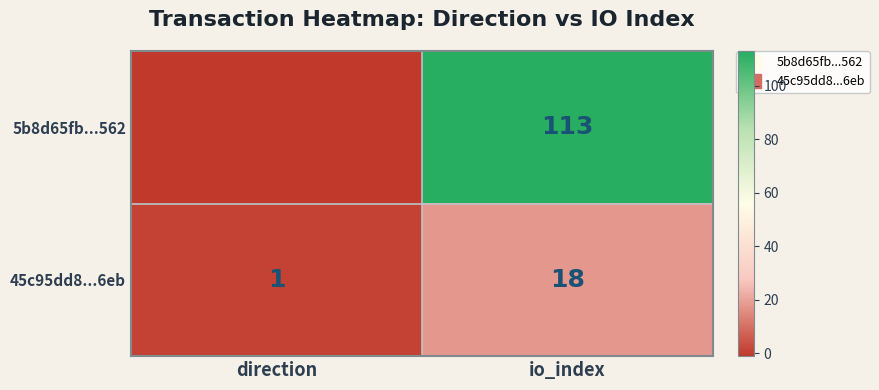

At io_index, list the series in order from largest to smallest.

5b8d65fb...562, 45c95dd8...6eb